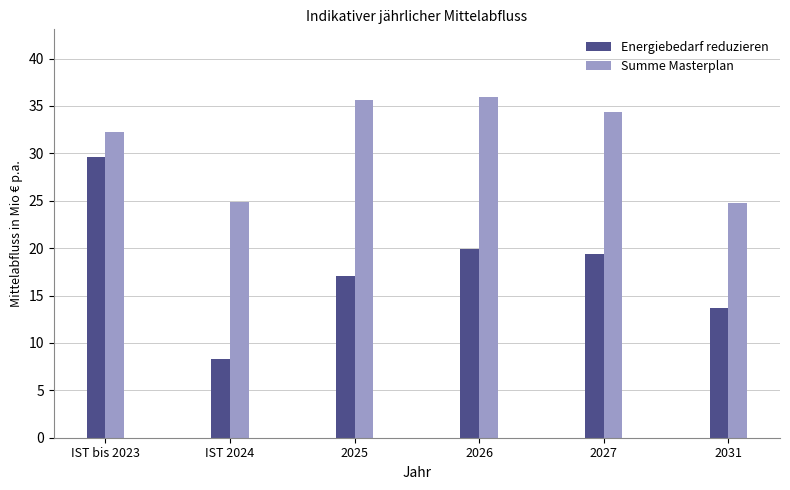

At how many categories does at least one series exceed 22?

6